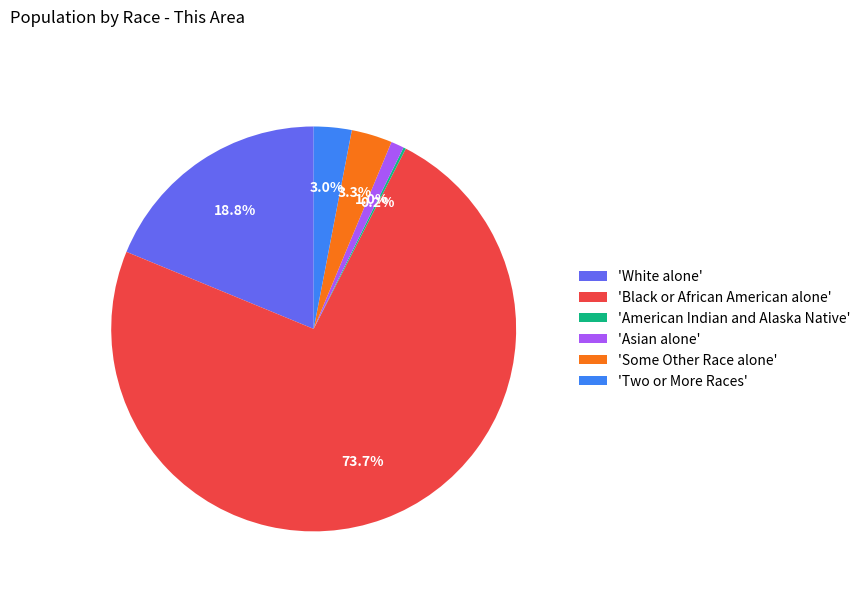

What percentage do 'Black or African American alone' and 'Asian alone' together represent?

74.7%